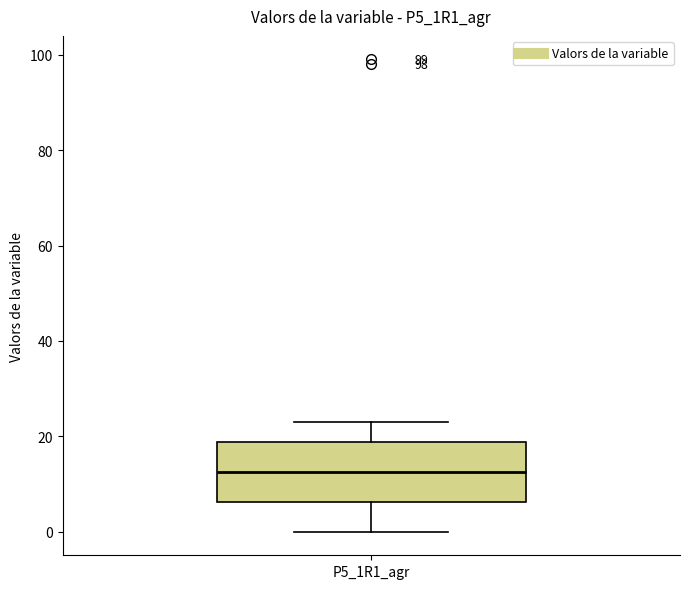

Read this box plot against the y-axis: the position of the median line, the range covered by the box, and the ends of both whiskers. The values are not printed on the chart, so give them approximately, as read against the axis.

median 12, box 6 to 18, whiskers 0 to 24